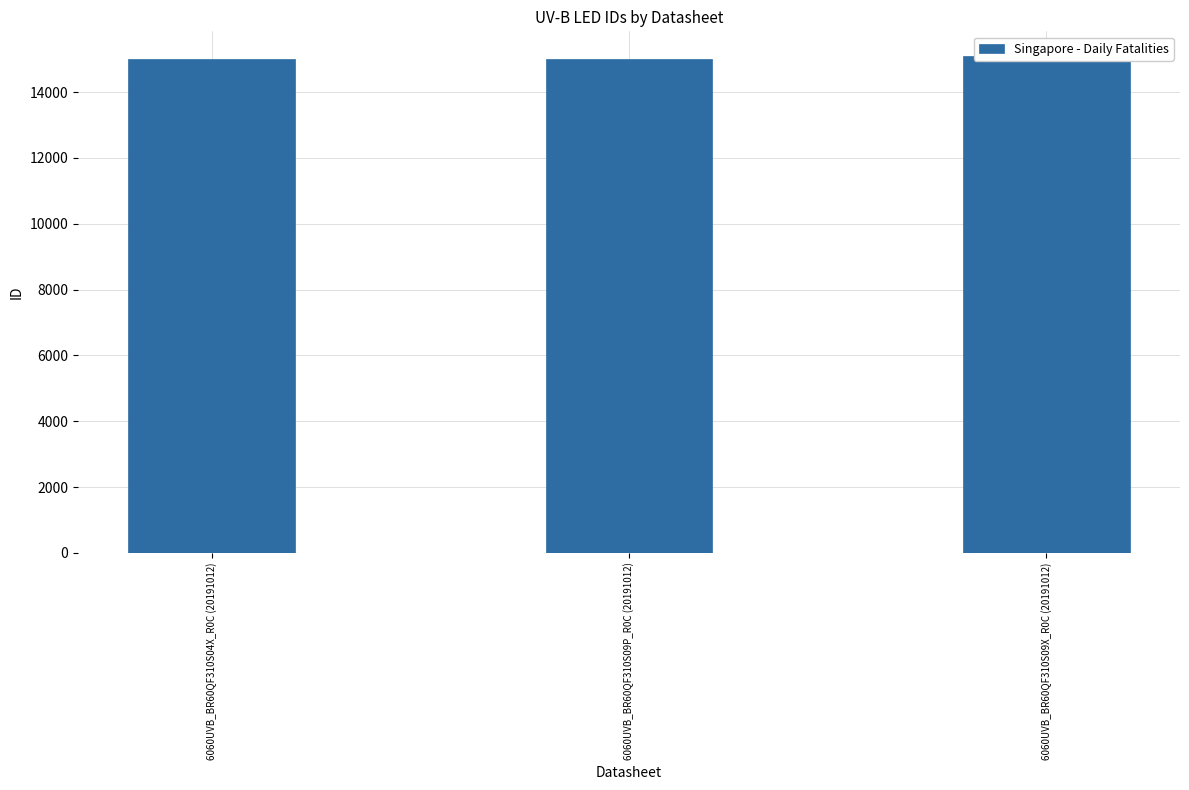

What is the sum of all values?

45081